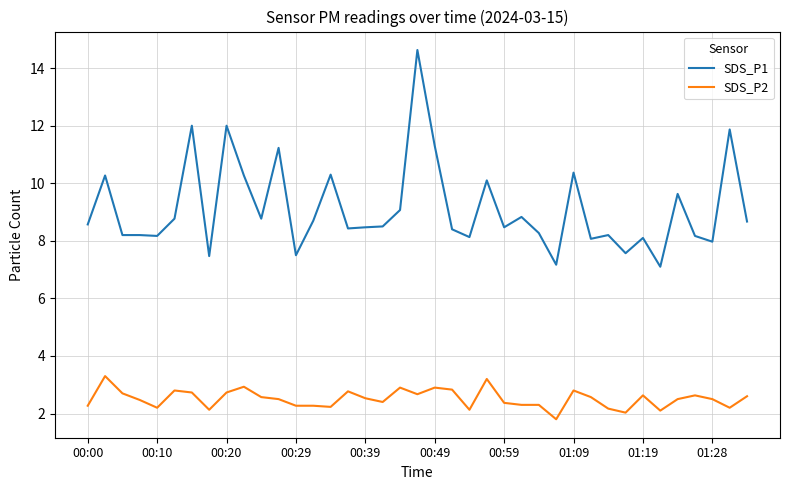

Which series has the largest range (max minus min)?

SDS_P1